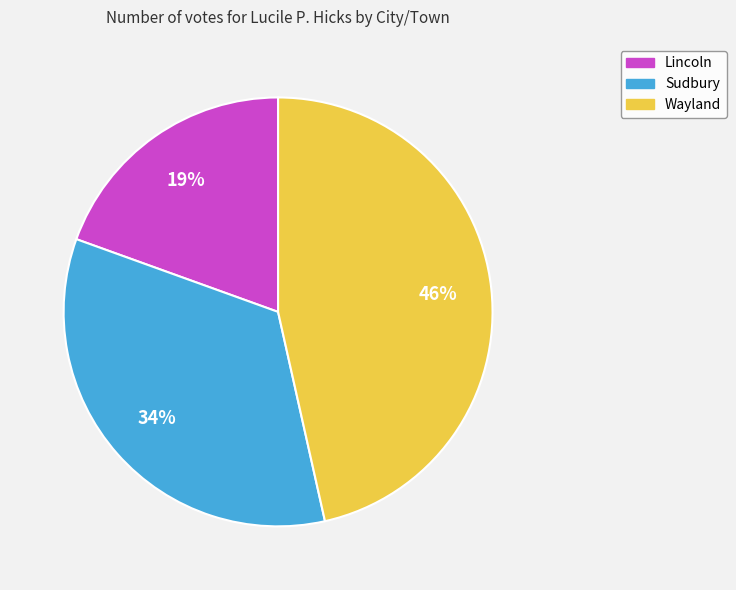

Rank the categories by value from highest to lowest.

Wayland, Sudbury, Lincoln